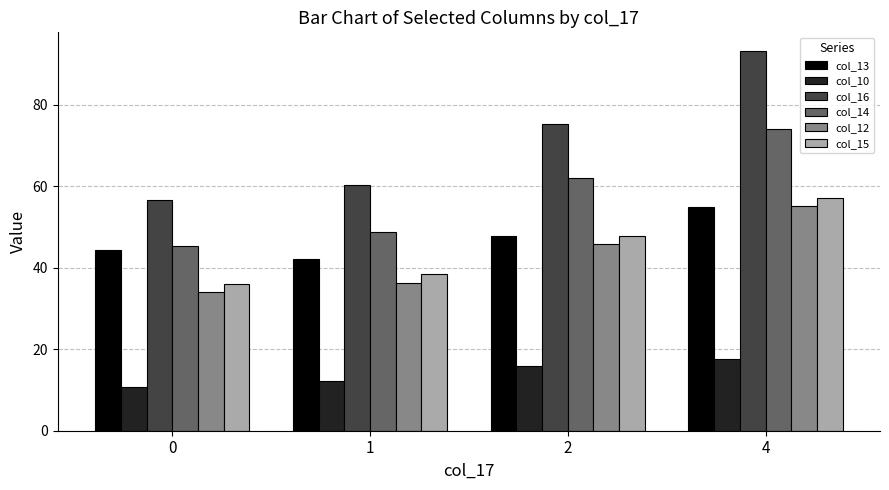

What is the spread (max minus min) of values at 2?

59.4